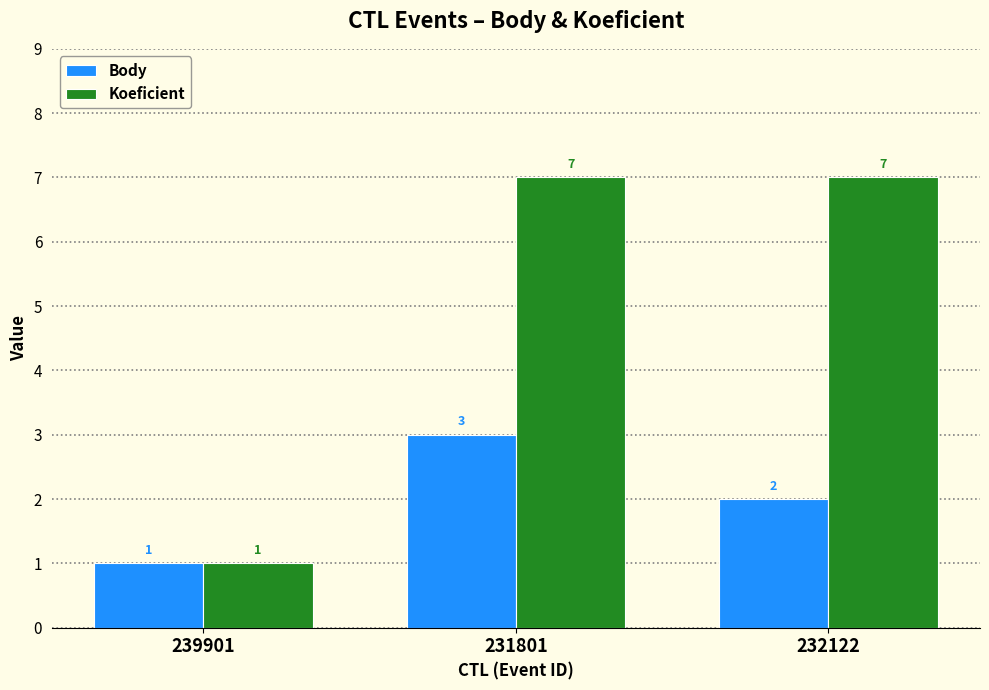

What is the maximum value for Body?

3